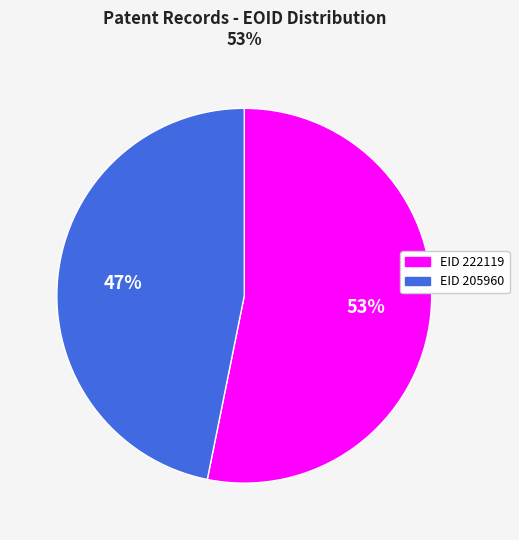

To the nearest percent, what is the average slice percentage?

50%